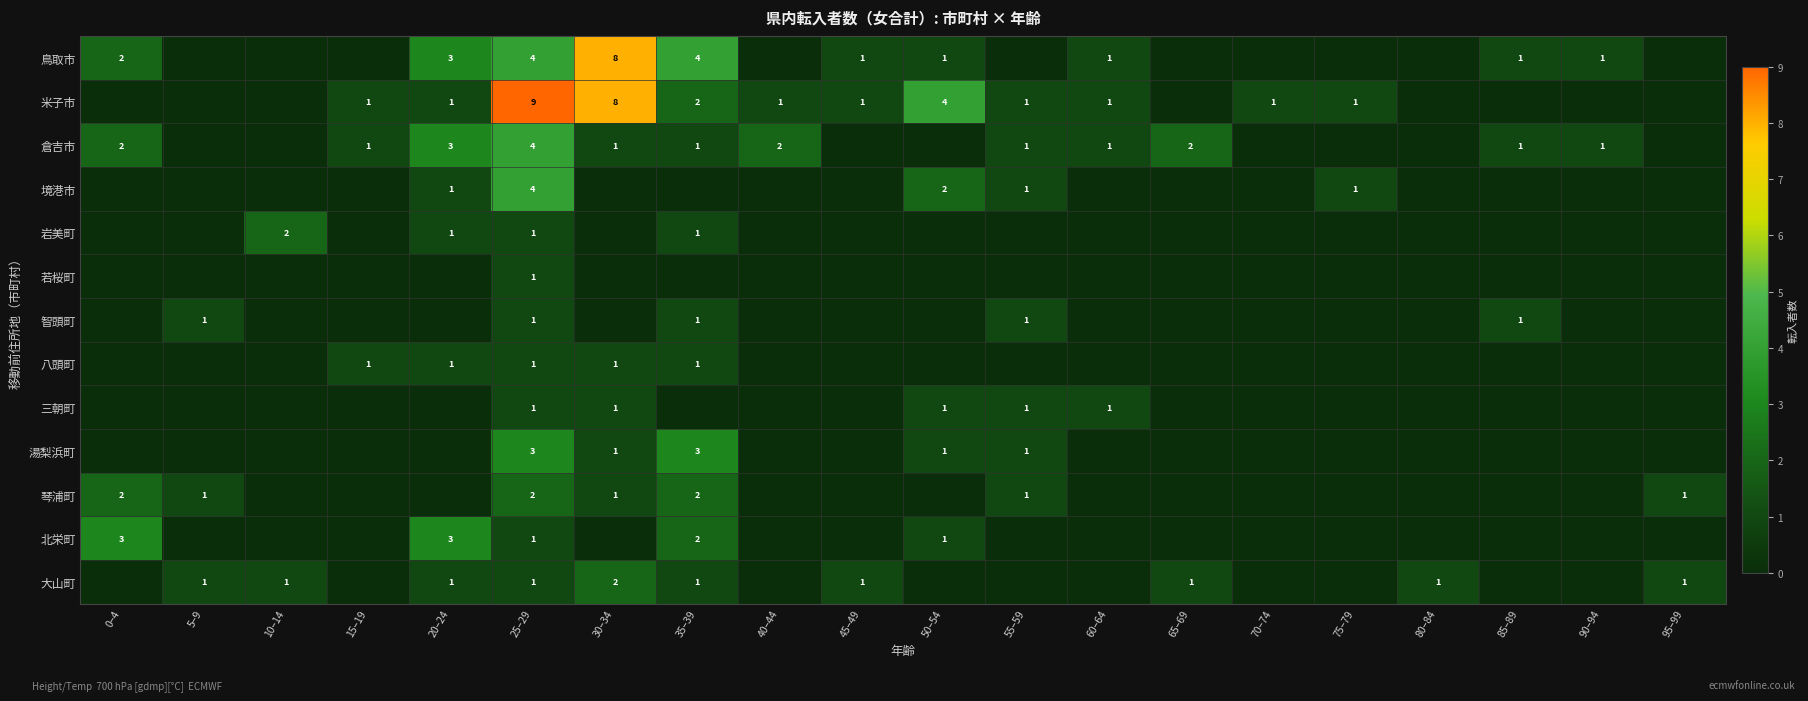

What is the sum of the 米子市 values at 15–19 and 35–39?

3